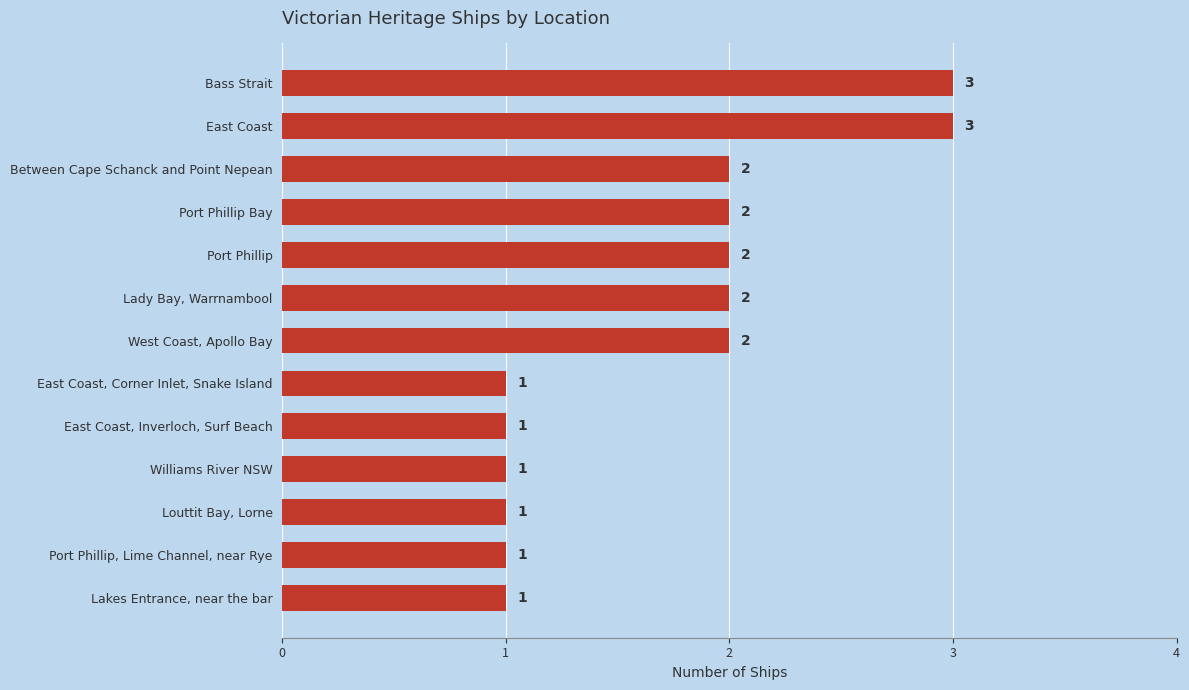

Are the bars horizontal?

Yes